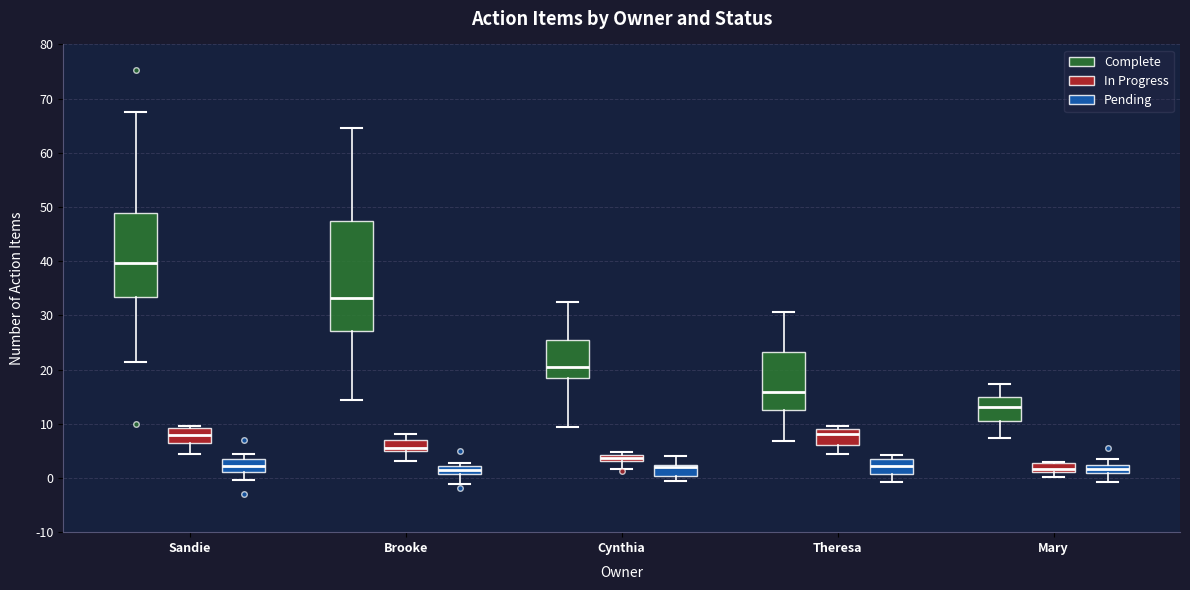

Comparing the boxes themselves (not the whiskers), which one is the tallest?

Brooke (Complete)